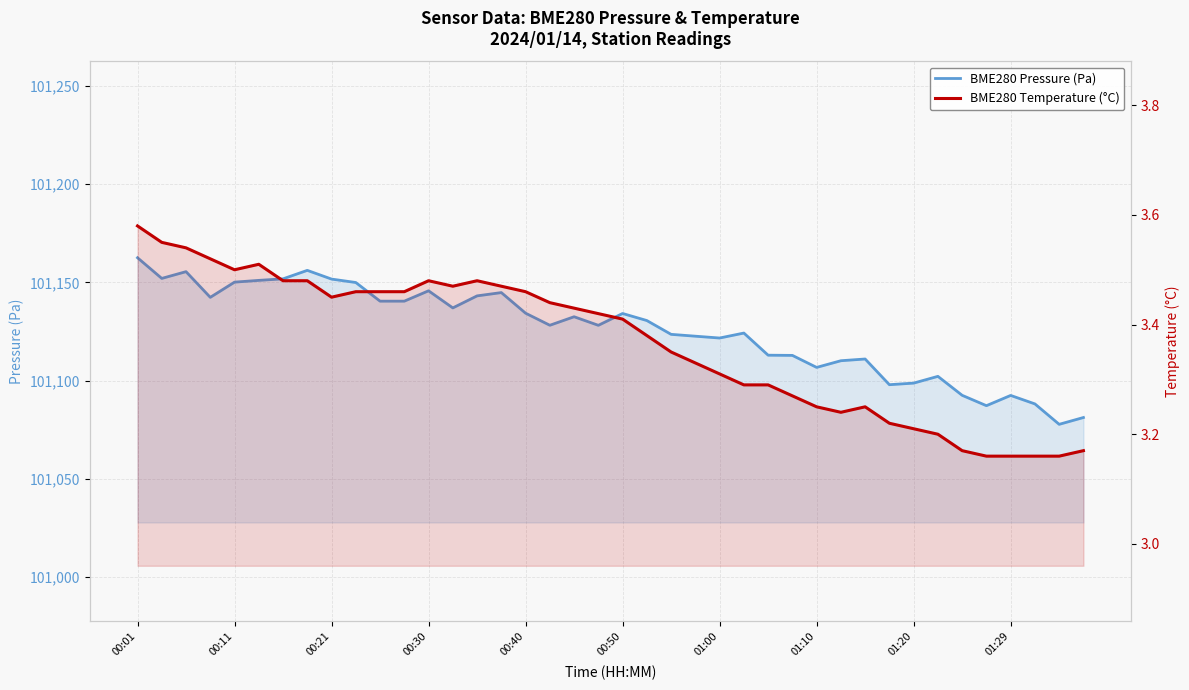

What is the approximate value of BME280 Temperature (°C) at 25?

3.3